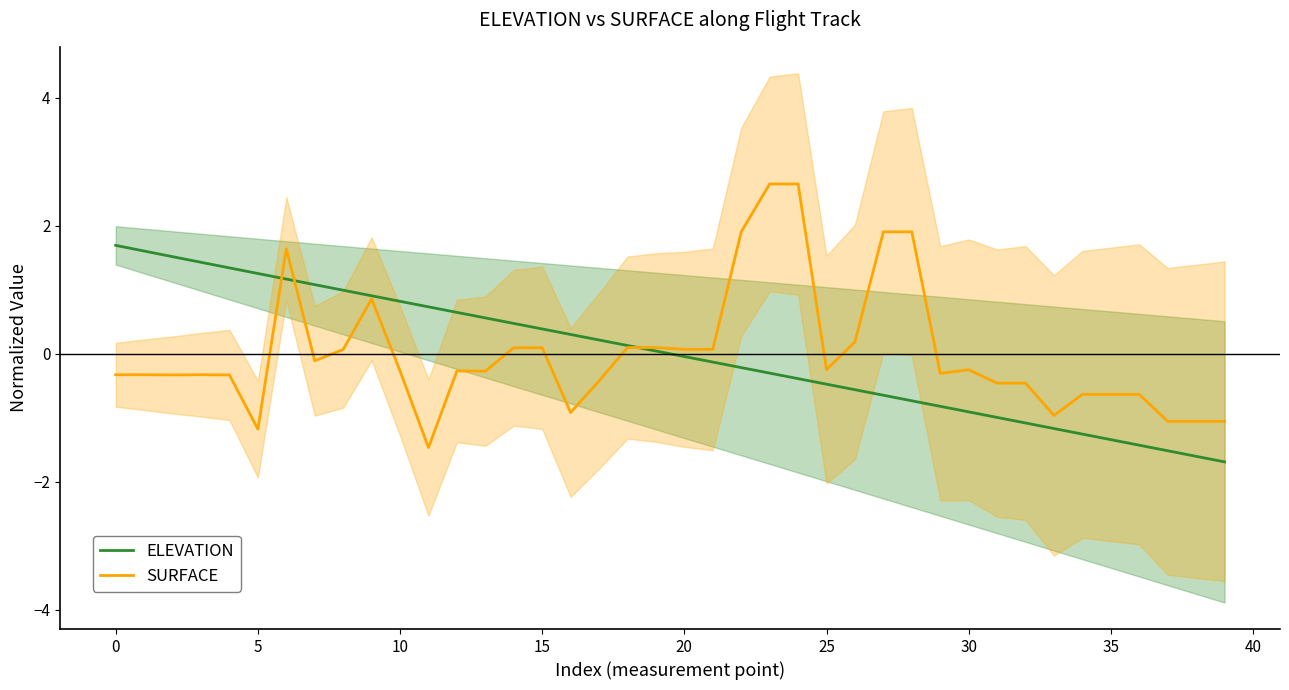

True or false: ELEVATION has more than 1 interior local peaks.

False